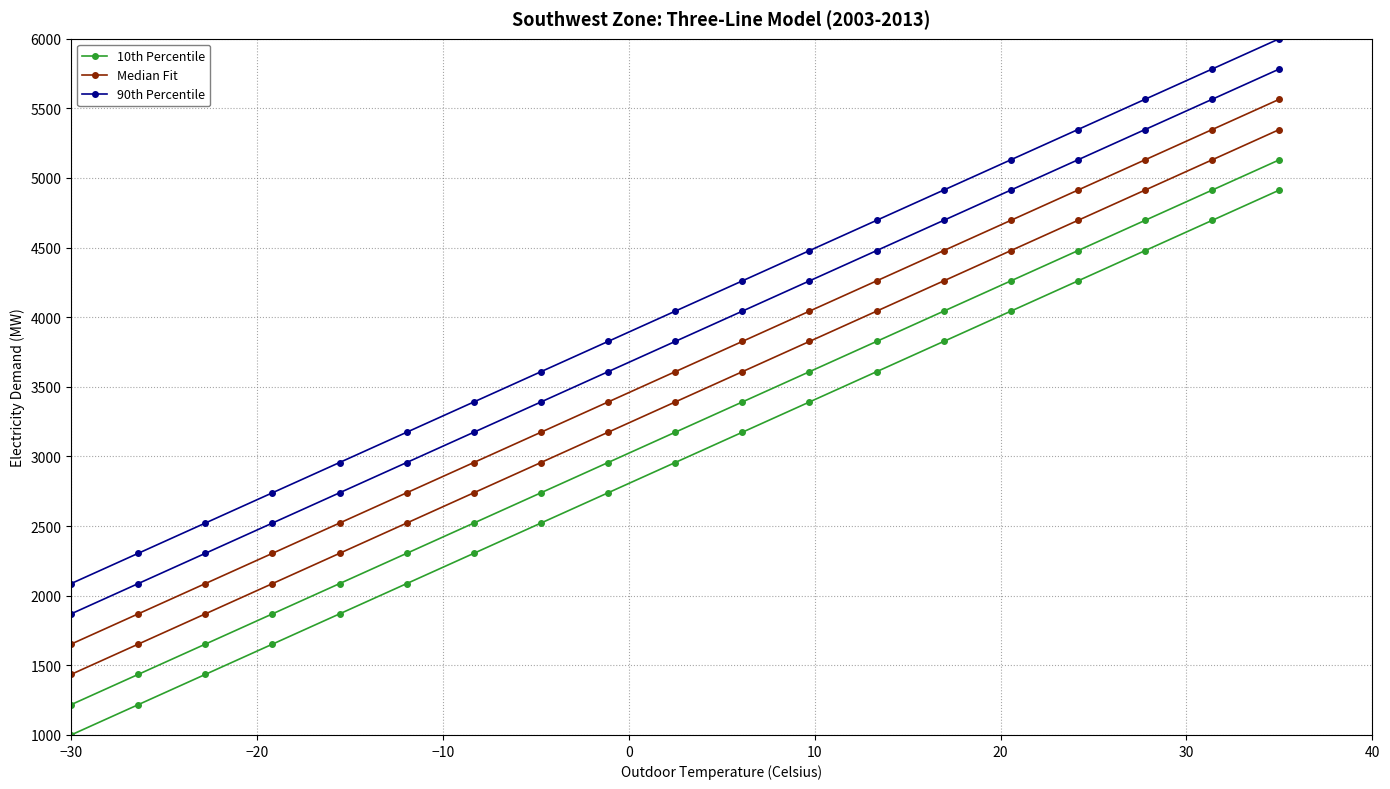

Which series has the largest total across all categories?

90th Percentile